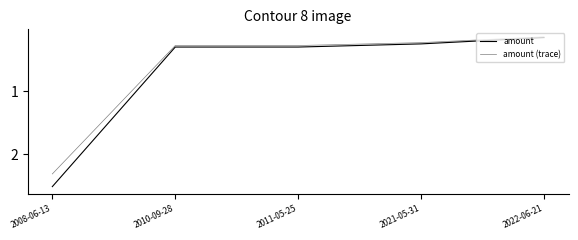

How many lines are shown in the chart?

2